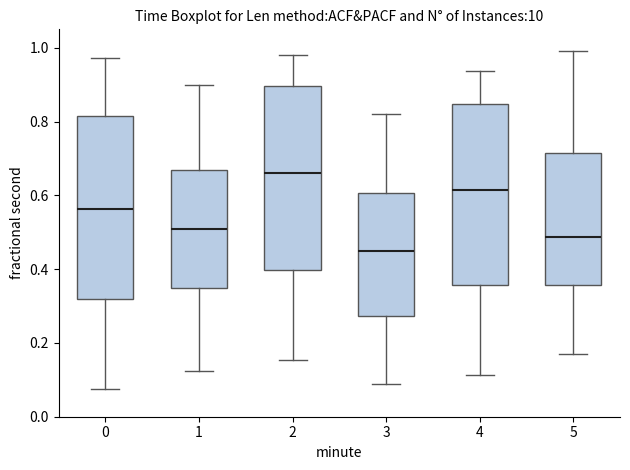

Which box has the highest median line?

2